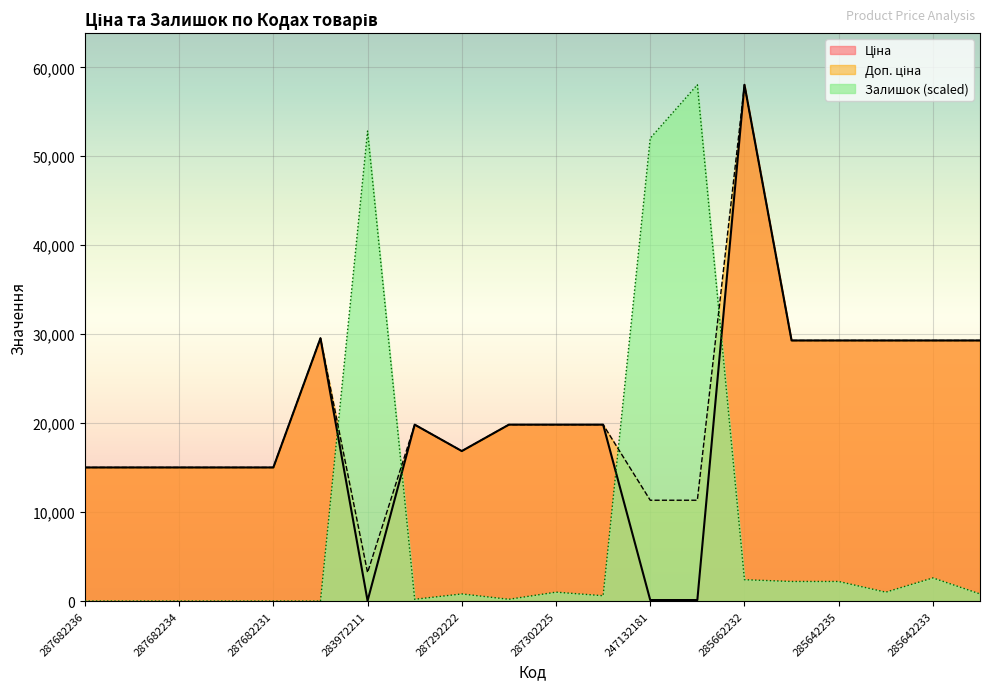

What is the sum of all Ціна values?

405602.5